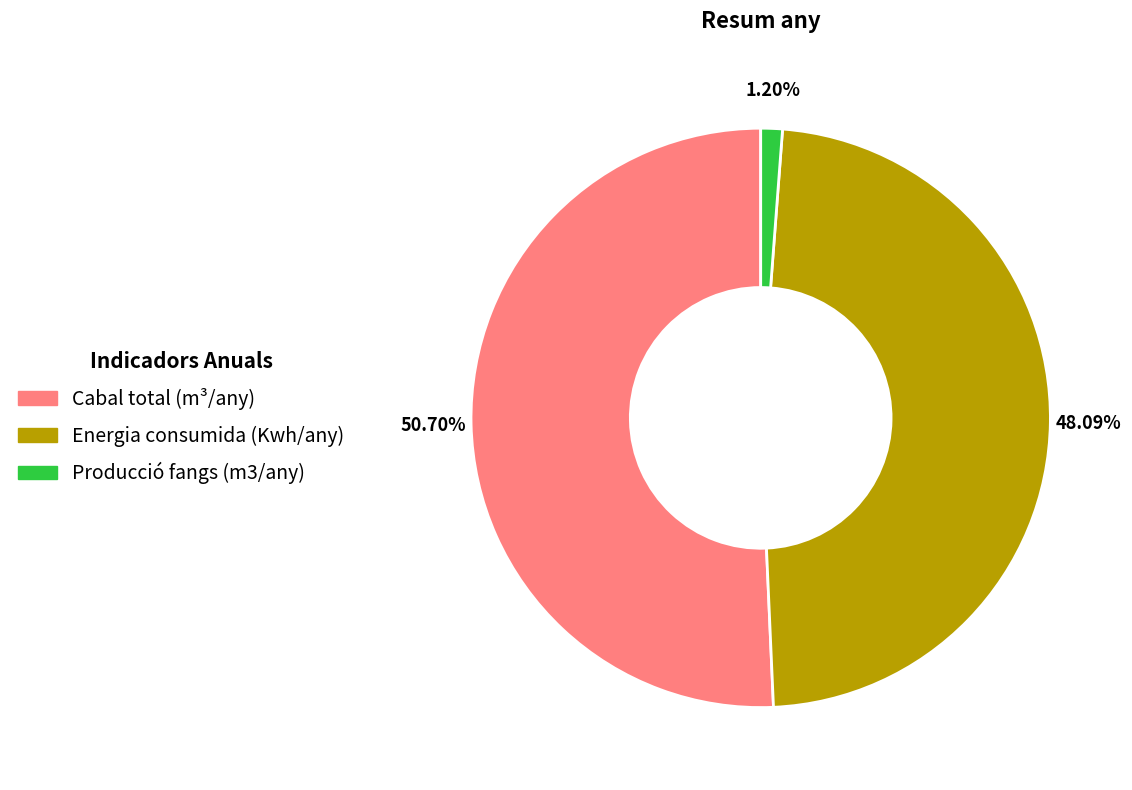

To the nearest percent, what percentage of the pie is Producció fangs (m3/any)?

1%